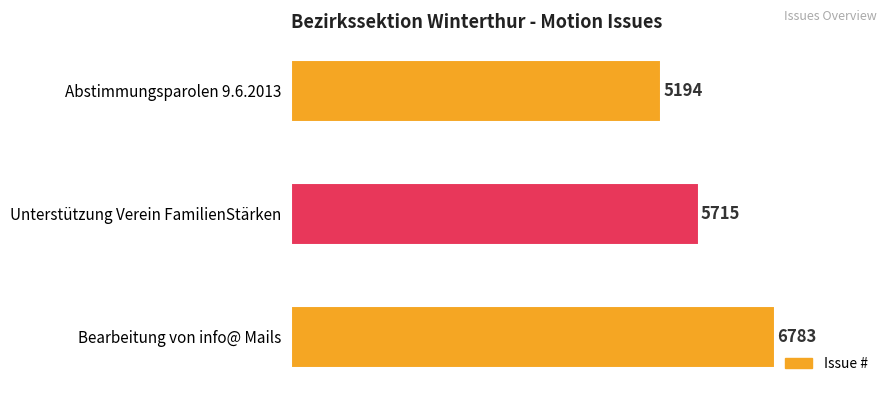

What is the difference between the maximum and minimum values?

1589